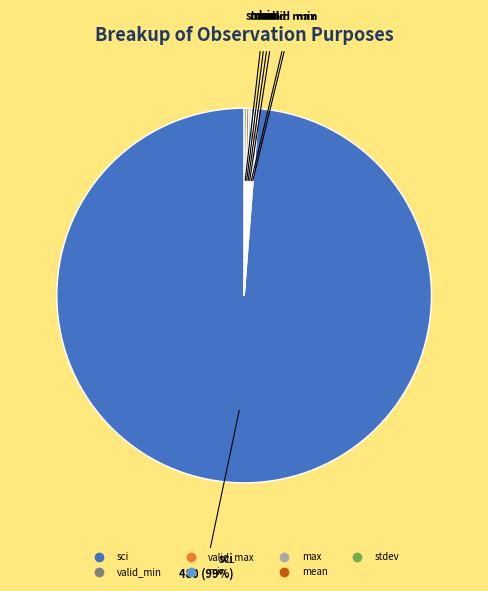

To the nearest percent, what is the average slice percentage?

14%